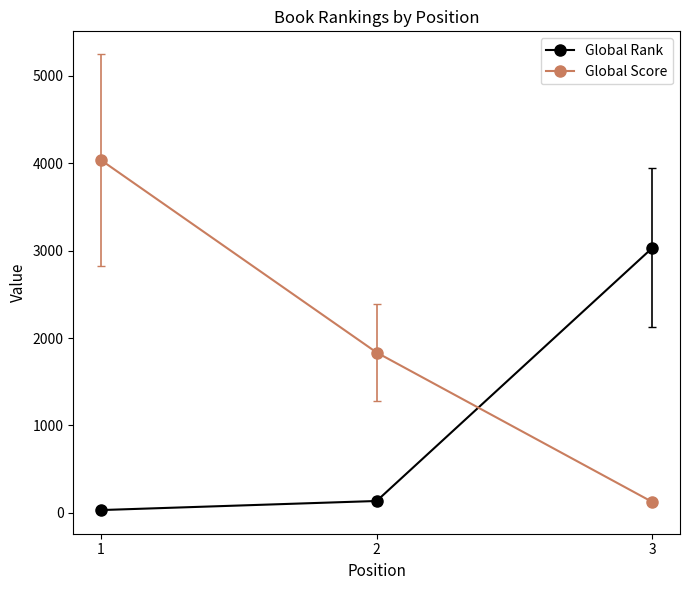

Reading left to right, transcribe all the data shown in this chart.

Global Rank: 31	135	3032
Global Score: 4037	1834	123